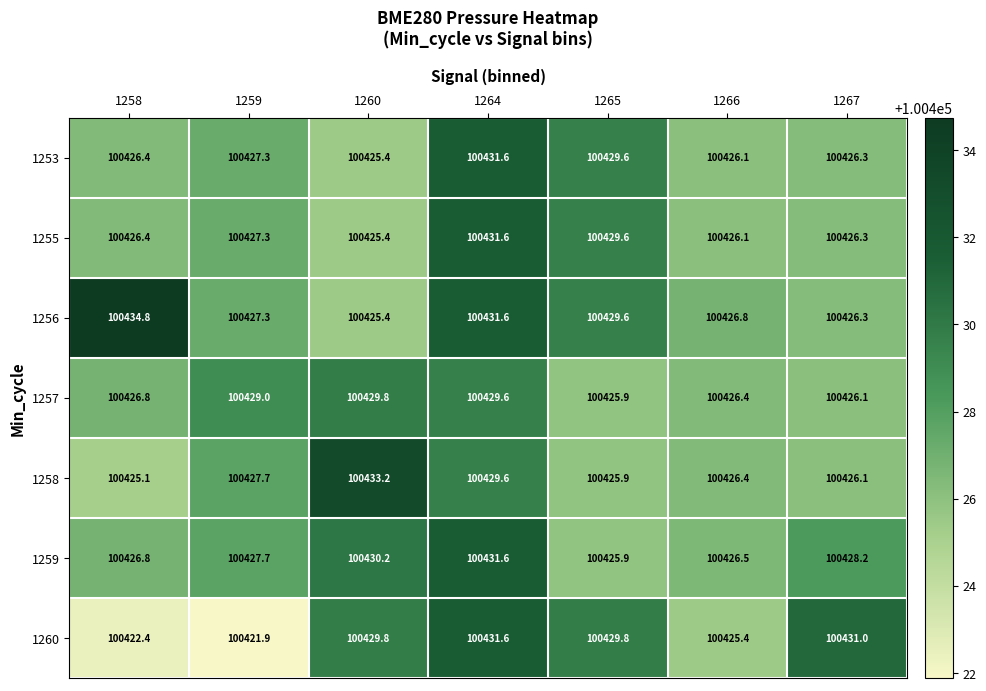

Which category has the highest value across all series?

1258